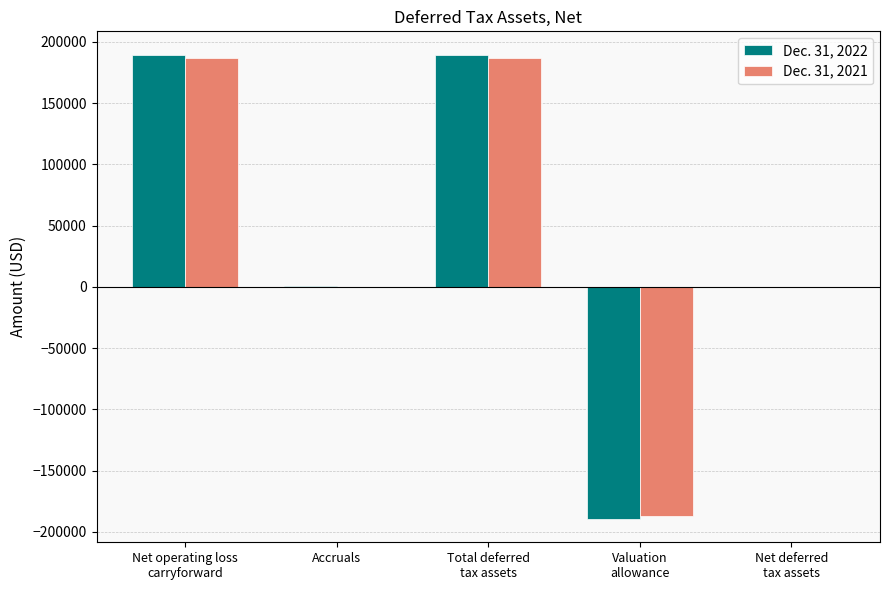

What is the greatest value displayed?

189590